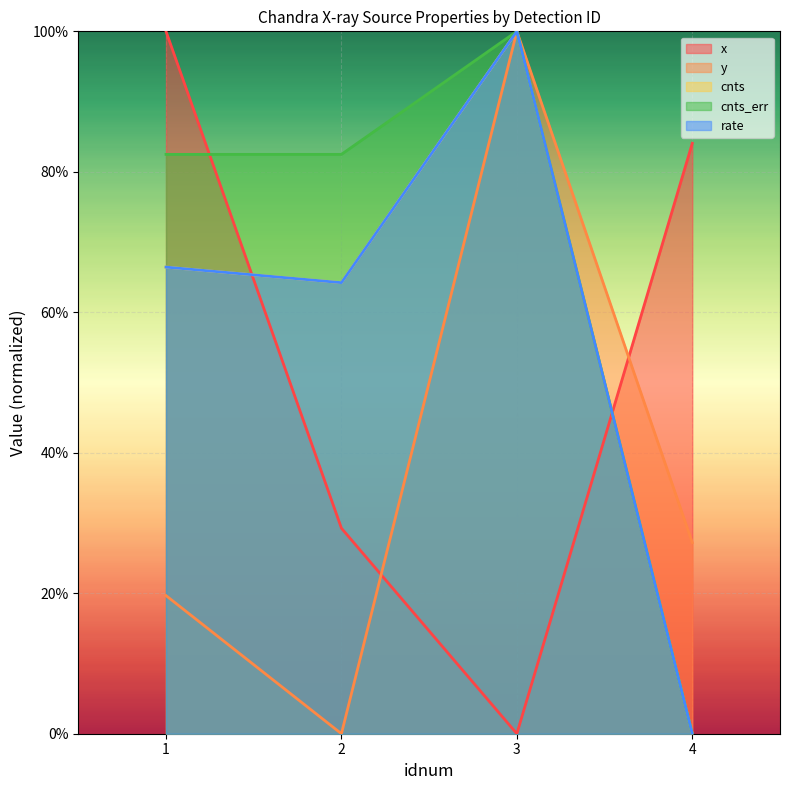

True or false: x and cnts_err cross at least once.

True